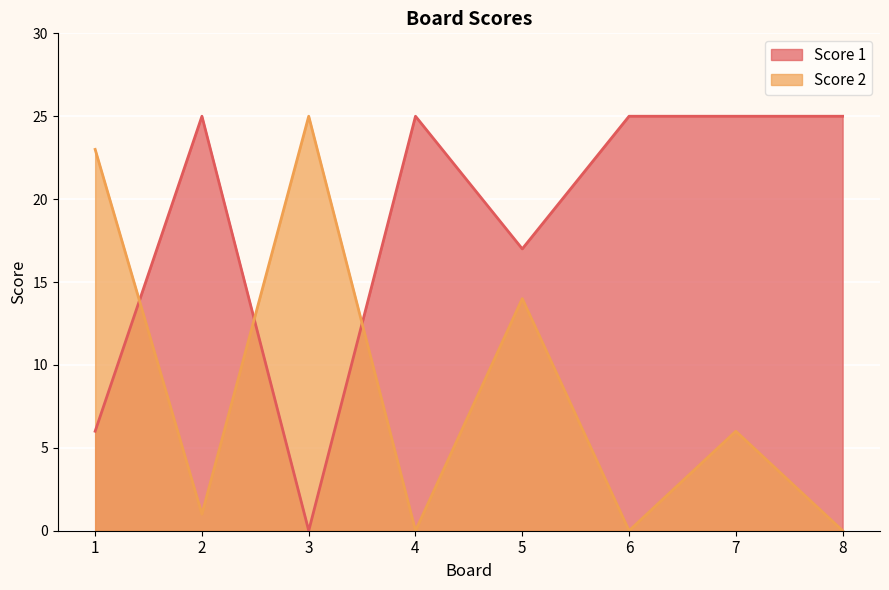

What is the spread (max minus min) of values at 4?

25